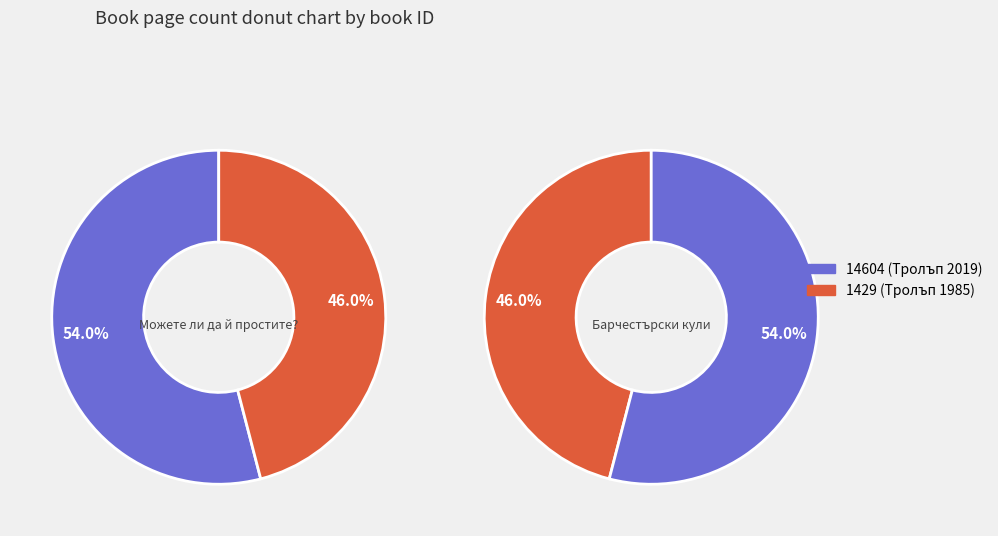

What percentage is the 1429 slice, to the nearest percent?

46%